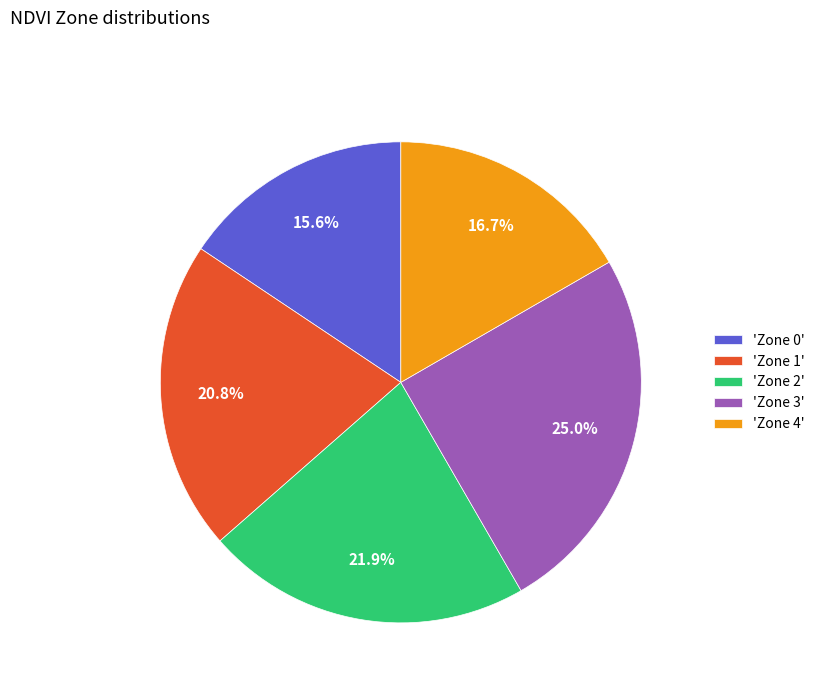

What percentage do 'Zone 3' and 'Zone 2' together represent?

46.9%